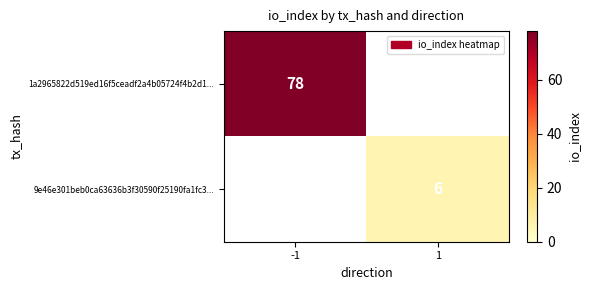

Is it true that 9e46e301beb0ca63636b3f30590f25190fa1fc3... equals 4 at 1?

False